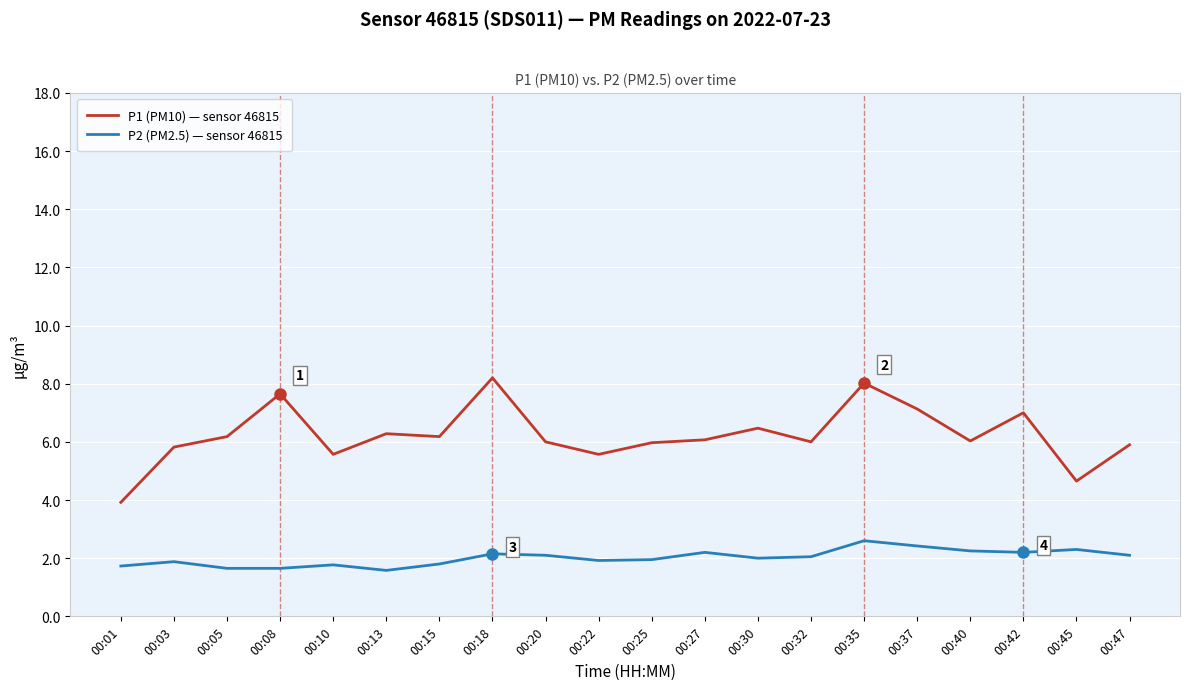

True or false: P1 (PM10) — sensor 46815 and P2 (PM2.5) — sensor 46815 intersect in this chart.

False